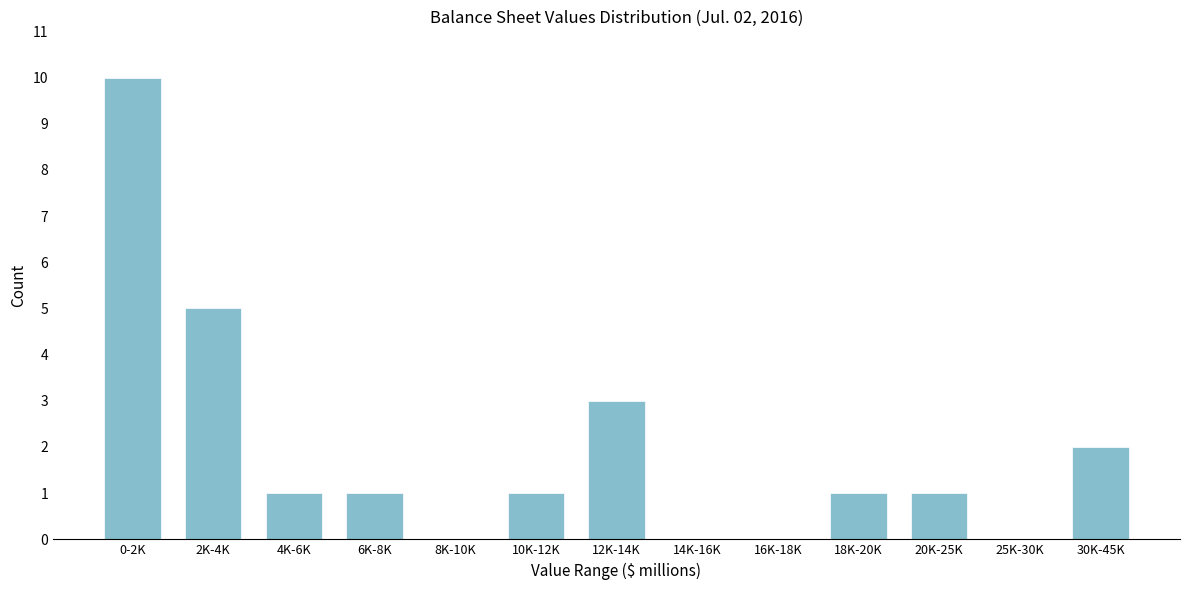

Reading left to right, what are all the values shown in this chart?

0-2K=10	2K-4K=5	4K-6K=1	6K-8K=1	8K-10K=0	10K-12K=1	12K-14K=3	14K-16K=0	16K-18K=0	18K-20K=1	20K-25K=1	25K-30K=0	30K-45K=2